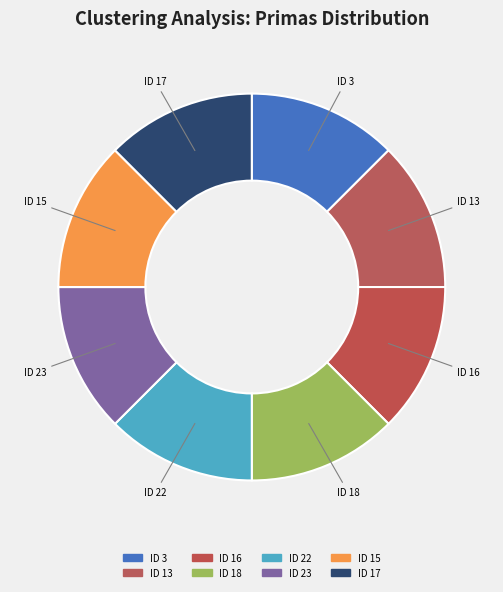

Is there a majority slice in this chart?

No